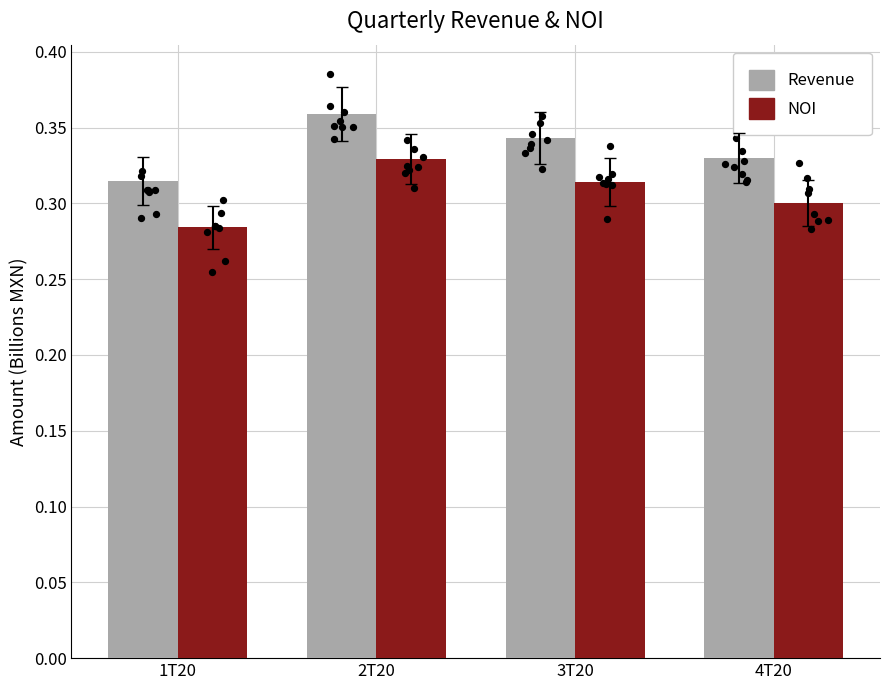

Which series has the largest Y range (max minus min)?

NOI